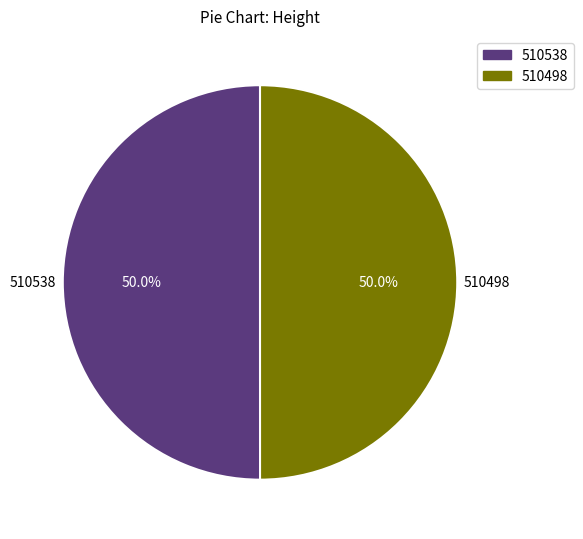

Approximately how many times larger is the value at 510538 compared to 510498?

1.0